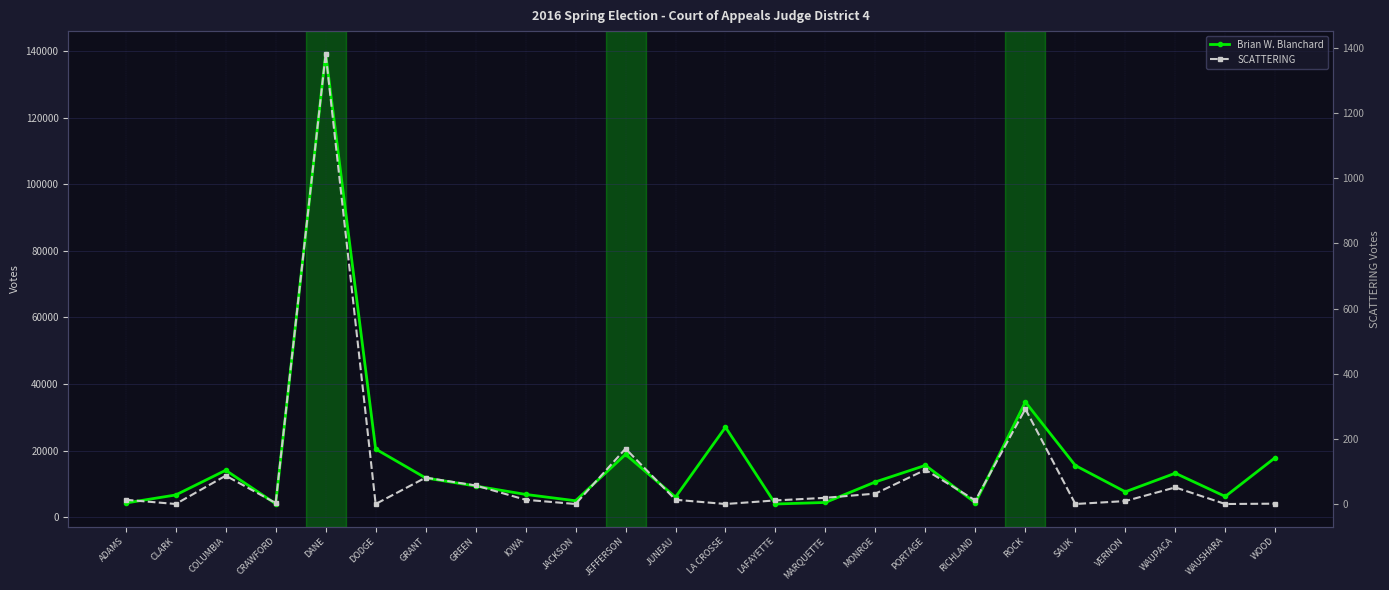

At which category does Brian W. Blanchard reach its first local valley?

CRAWFORD